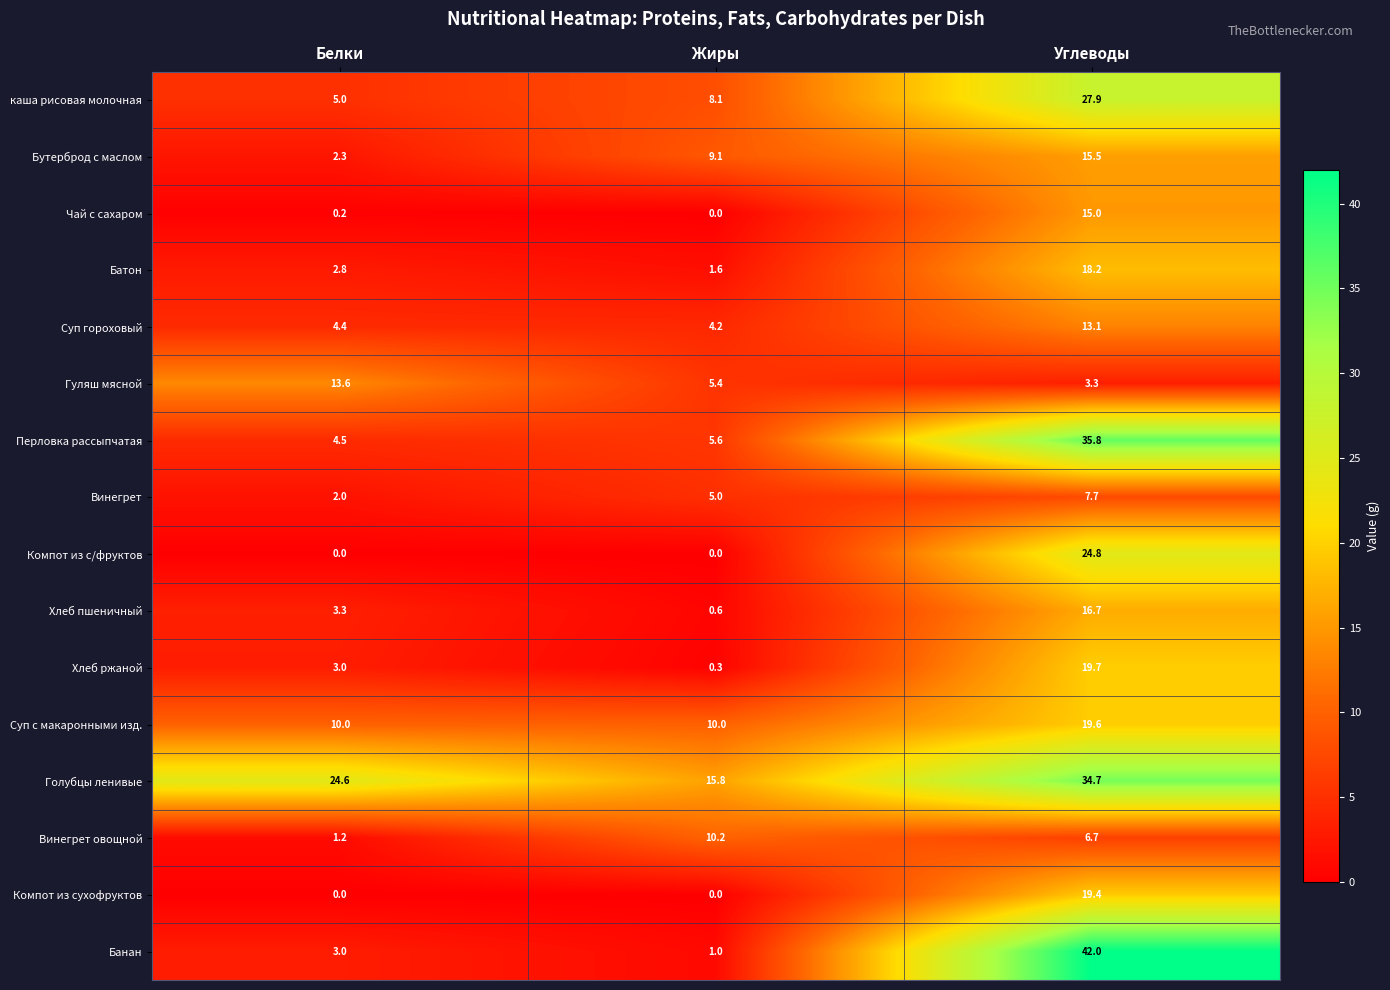

Which series has the largest total across all categories?

Голубцы ленивые